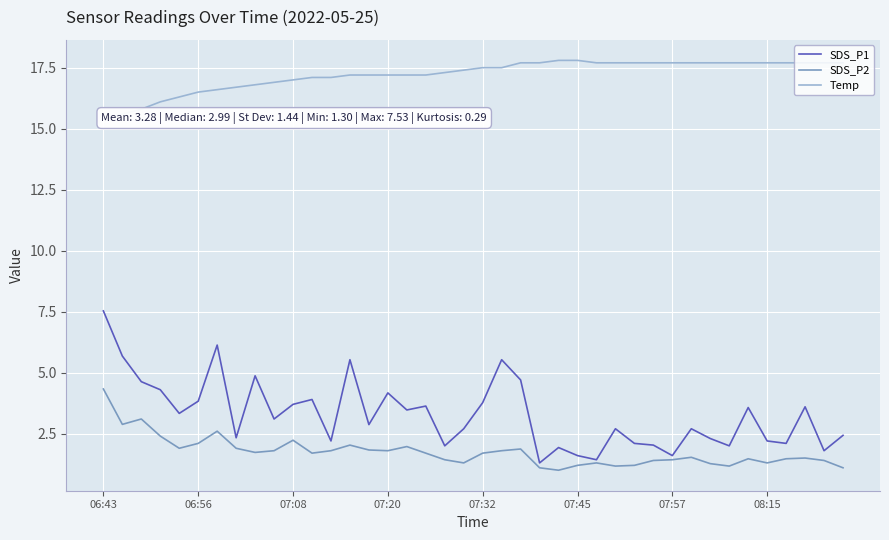

Reading right to left, extract all data points from this chart.

SDS_P1: 2.4	1.8	3.6	2.1	2.2	3.6	2.0	2.3	2.7	1.6	2.0	2.1	2.7	1.4	1.6	1.9	1.3	4.7	5.5	3.8	2.7	2.0	3.6	3.5	4.2	2.9	5.5	2.2	3.9	3.7	3.1	4.9	2.3	6.1	3.8	3.3	4.3	4.6	5.7	7.5
SDS_P2: 1.1	1.4	1.5	1.5	1.3	1.5	1.2	1.3	1.5	1.4	1.4	1.2	1.2	1.3	1.2	1.0	1.1	1.9	1.8	1.7	1.3	1.4	1.7	2.0	1.8	1.8	2.0	1.8	1.7	2.2	1.8	1.7	1.9	2.6	2.1	1.9	2.4	3.1	2.9	4.3
Temp: 17.7	17.7	17.7	17.7	17.7	17.7	17.7	17.7	17.7	17.7	17.7	17.7	17.7	17.7	17.8	17.8	17.7	17.7	17.5	17.5	17.4	17.3	17.2	17.2	17.2	17.2	17.2	17.1	17.1	17.0	16.9	16.8	16.7	16.6	16.5	16.3	16.1	15.8	15.6	15.4